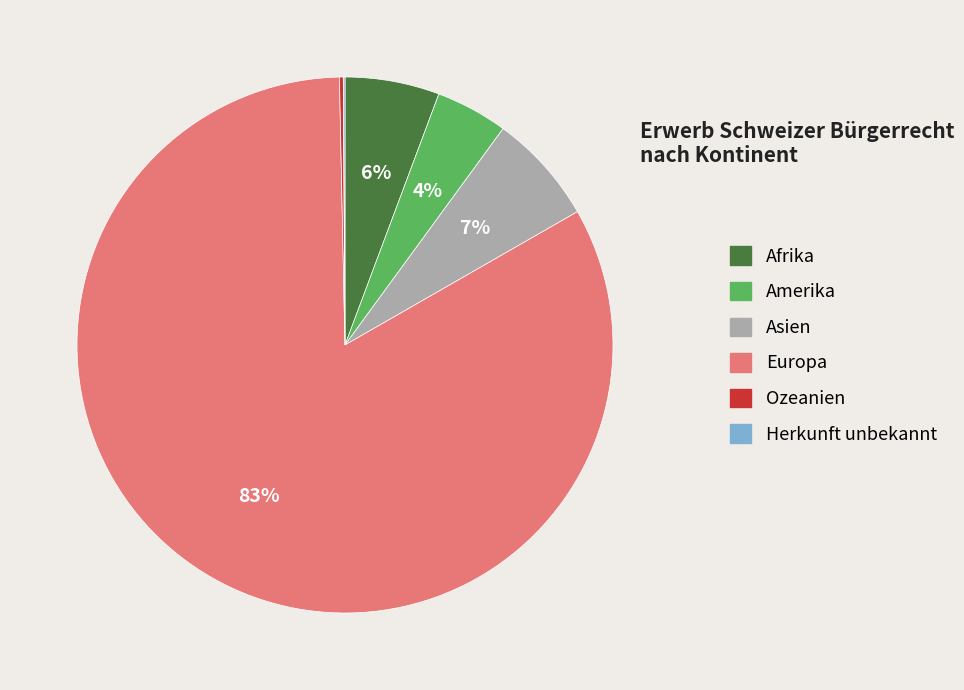

To the nearest percent, what is the average slice percentage?

17%